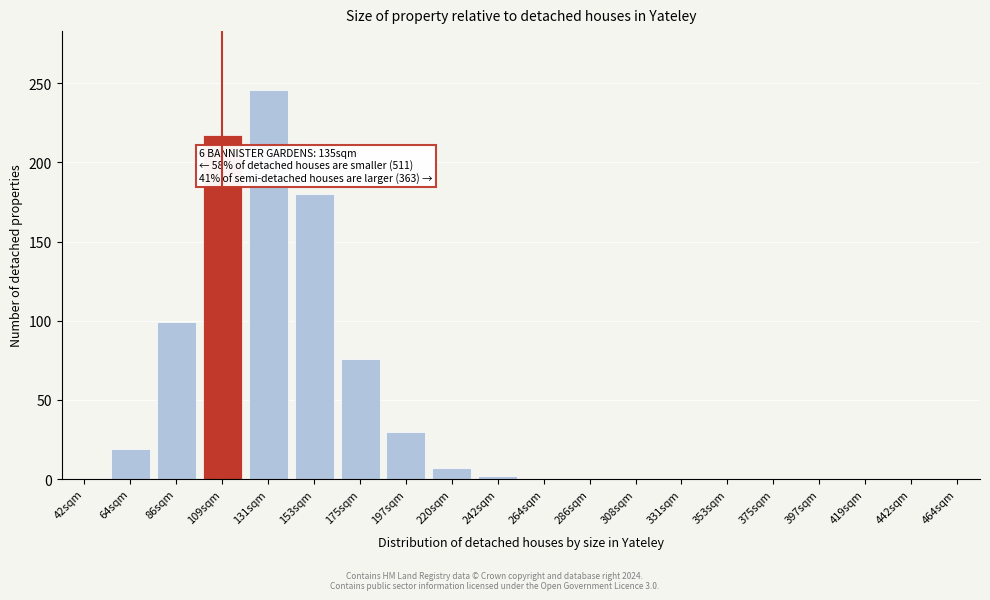

Reading left to right, extract all data points from this chart.

42sqm=0	64sqm=19	86sqm=99	109sqm=217	131sqm=246	153sqm=180	175sqm=76	197sqm=30	220sqm=7	242sqm=2	264sqm=0	286sqm=0	308sqm=0	331sqm=0	353sqm=0	375sqm=0	397sqm=0	419sqm=0	442sqm=0	464sqm=0